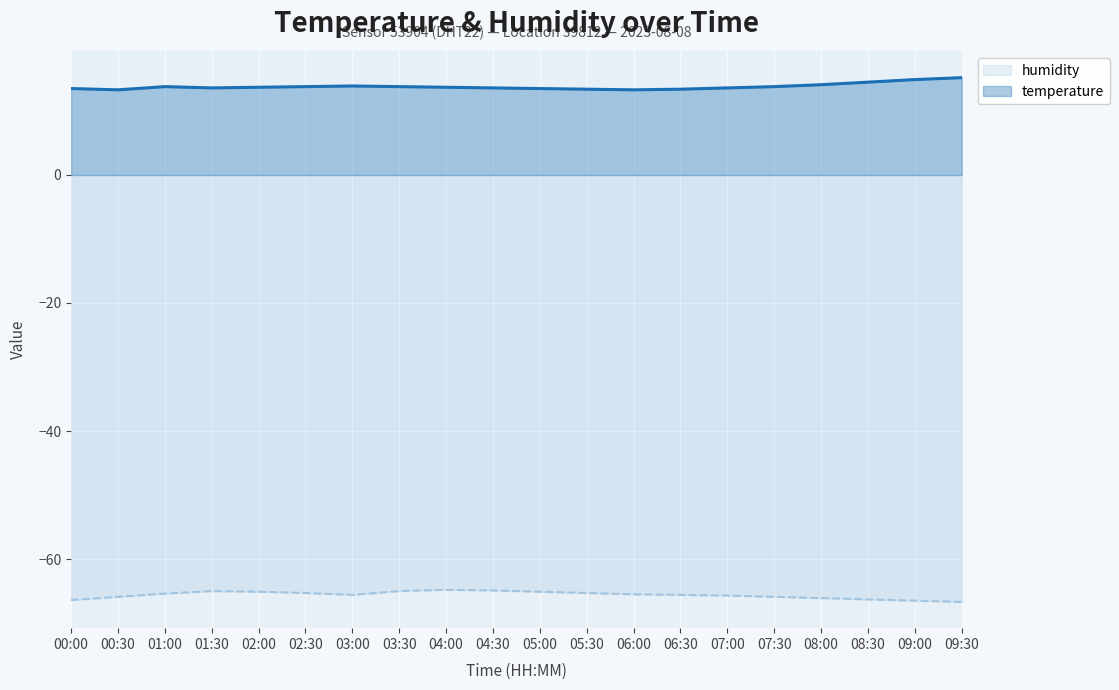

List the labels in order of humidity value, largest first.

04:00, 04:30, 01:30, 03:30, 02:00, 05:00, 02:30, 05:30, 01:00, 06:00, 03:00, 06:30, 07:00, 00:30, 07:30, 08:00, 08:30, 00:00, 09:00, 09:30